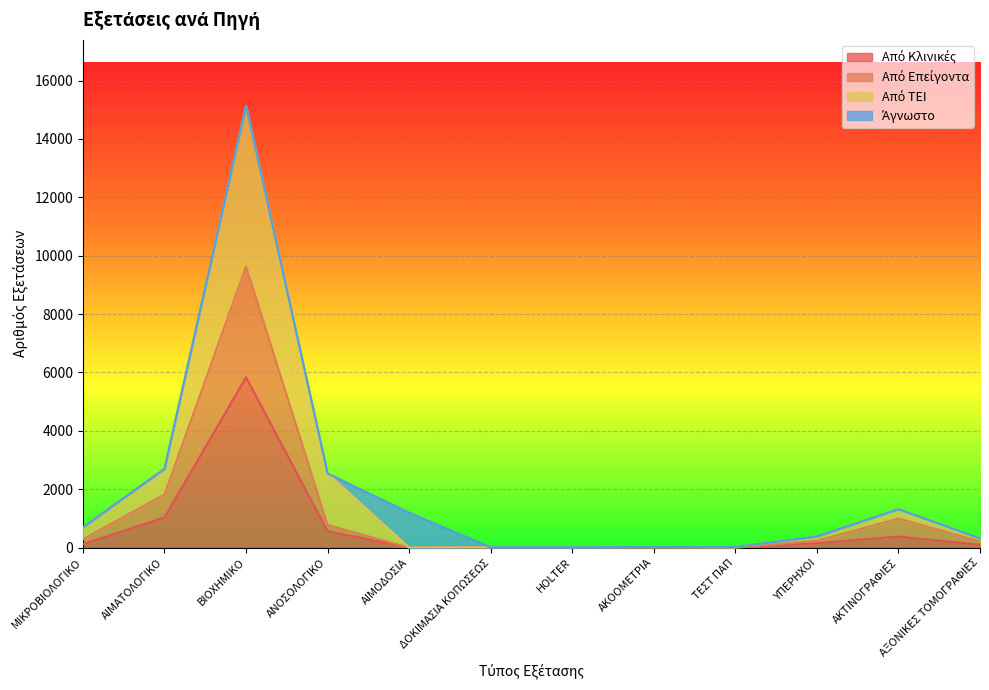

What is the total value across all series at ΑΙΜΟΔΟΣΙΑ?

1197